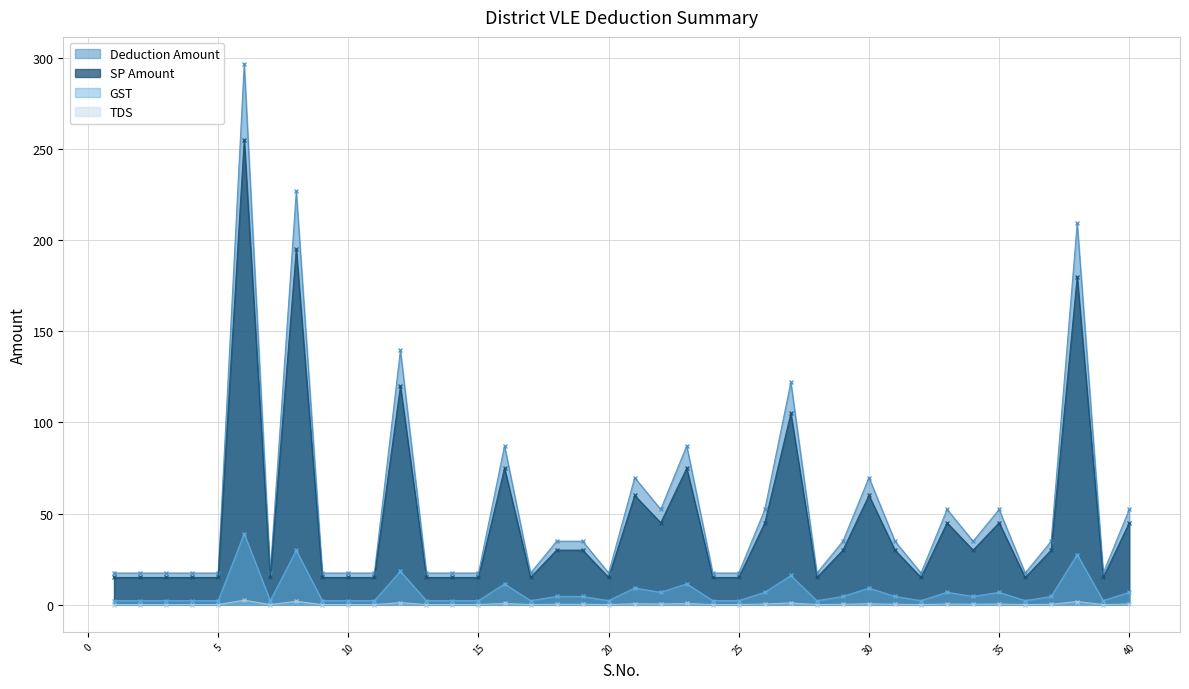

What is the value of the Deduction Amount point at the 4th from the left?

17.4